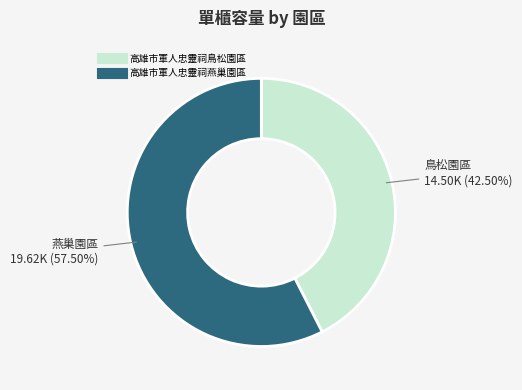

Approximately how many times larger is the value at 高雄市軍人忠靈祠燕巢園區 compared to 高雄市軍人忠靈祠鳥松園區?

1.4